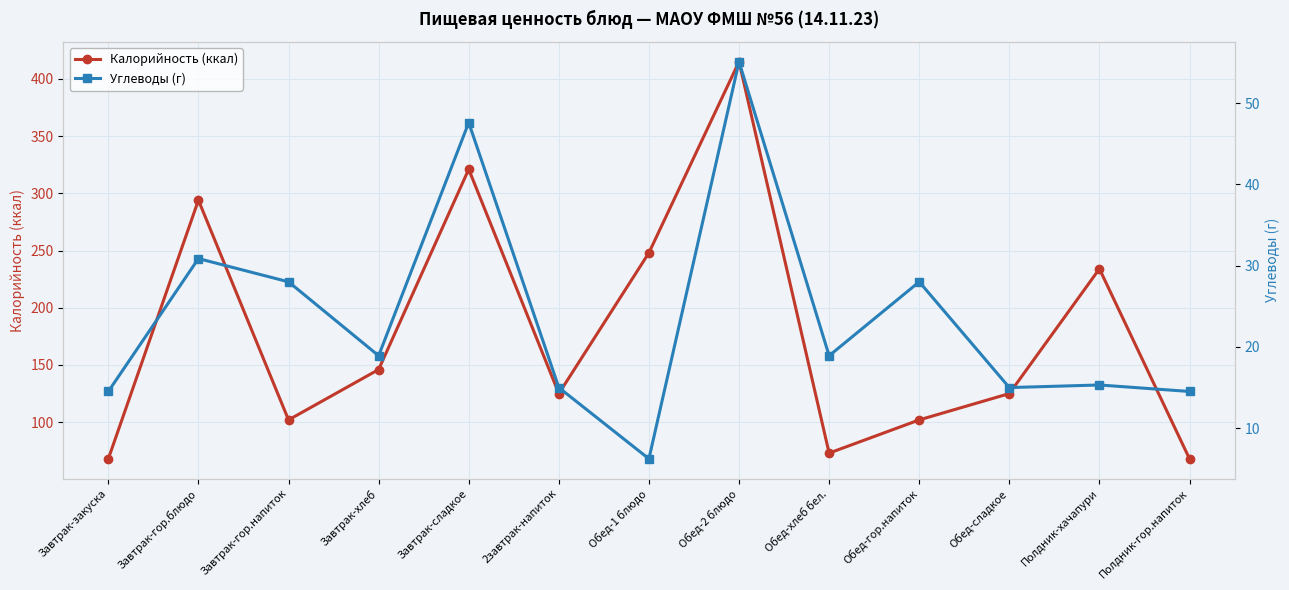

At which category is the sum across all series the highest?

Обед-2 блюдо